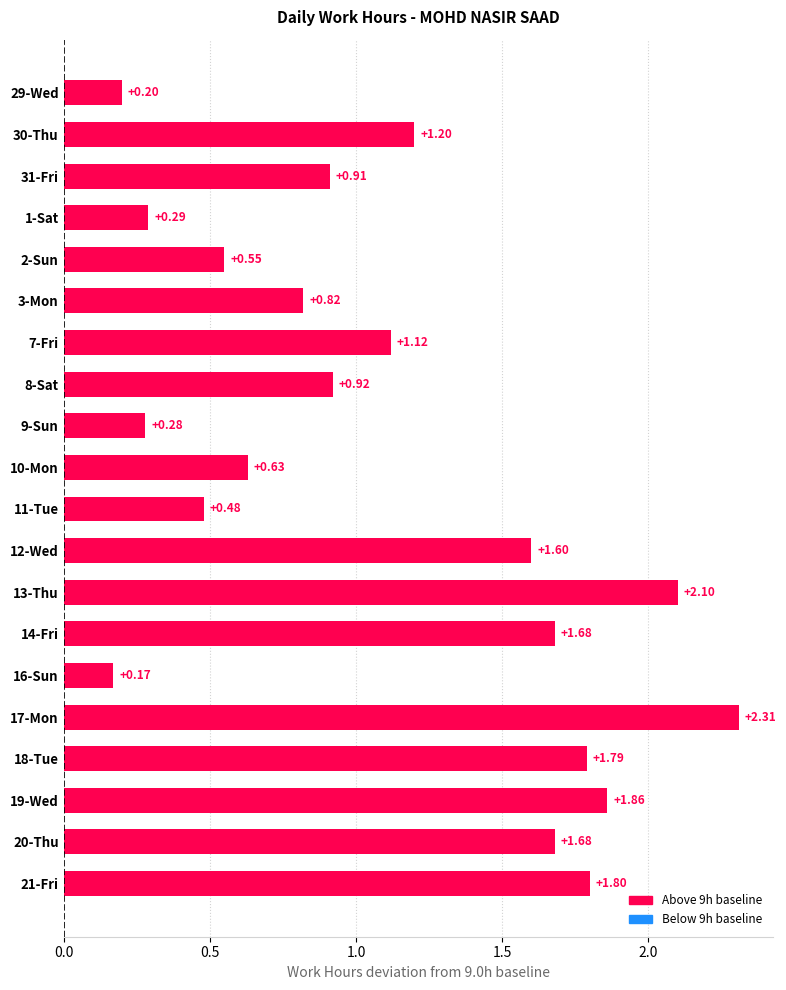

Which category has the highest value across all series?

17-Mon